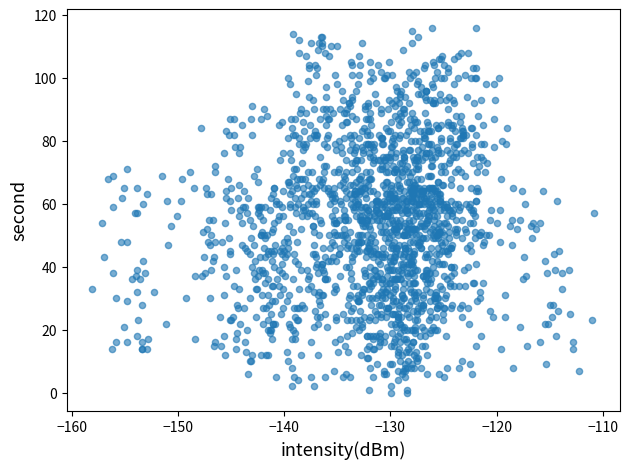

What is the range of Y values (max minus min)?

116